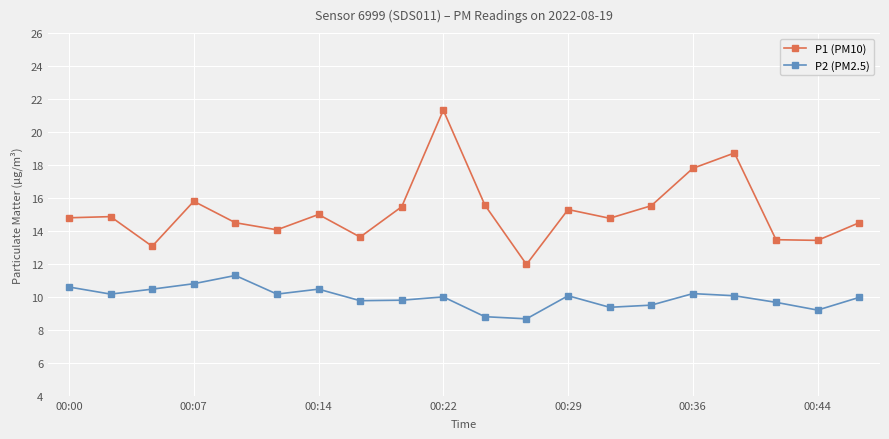

In P1 (PM10), how many points are lower than both neighbors (excluding endpoints)?

6